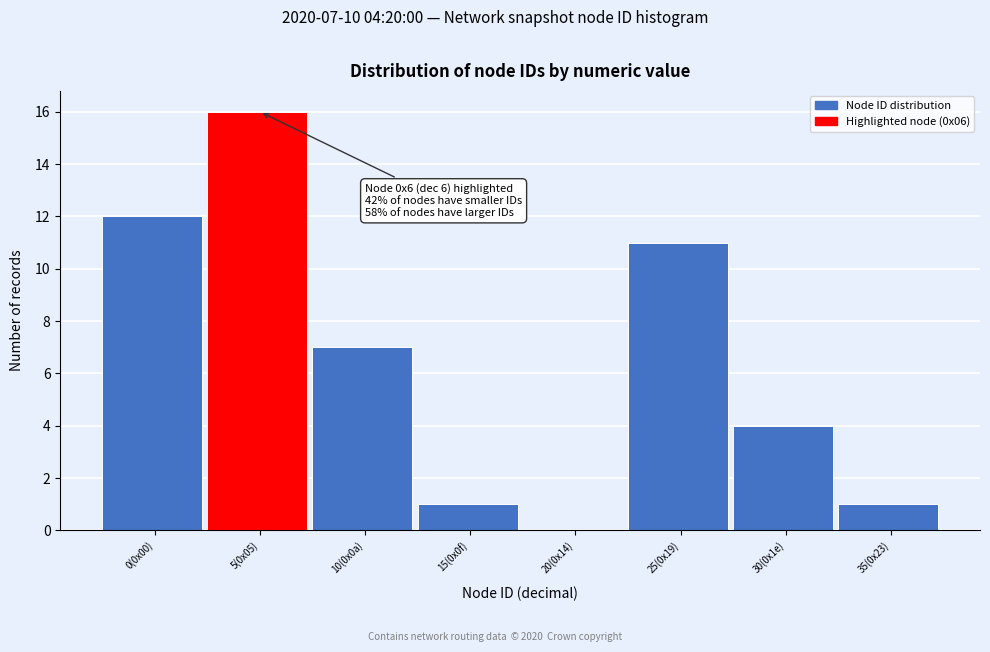

Reading right to left, list all the values displayed in this chart.

35(0x23)=1	30(0x1e)=4	25(0x19)=11	20(0x14)=0	15(0x0f)=1	10(0x0a)=7	5(0x05)=16	0(0x00)=12